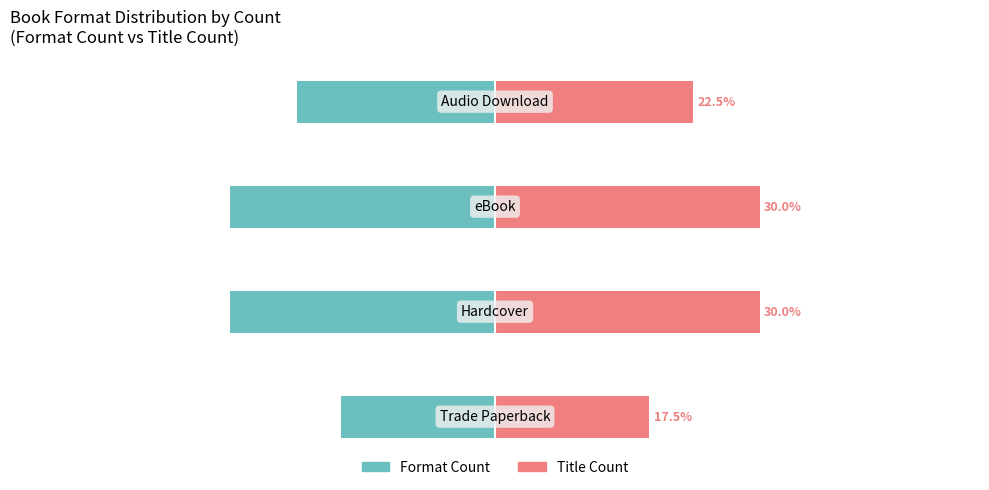

Reading left to right, transcribe all the data shown in this chart.

Format Count: 0=-17.5	1=-30.0	2=-30.0	3=-22.5
Title Count: 0=17.5	1=30.0	2=30.0	3=22.5